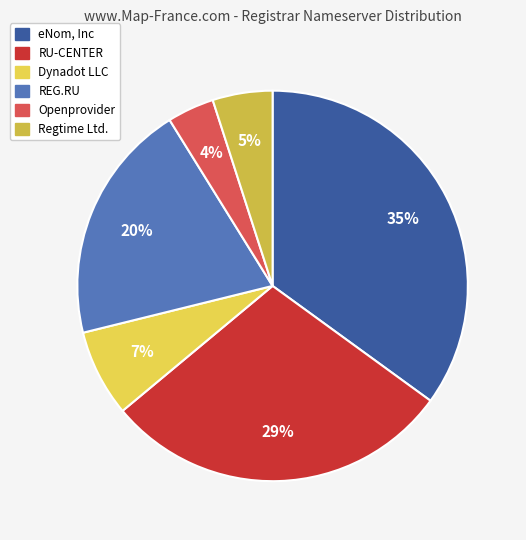

Between RU-CENTER and eNom, Inc, which is larger?

eNom, Inc